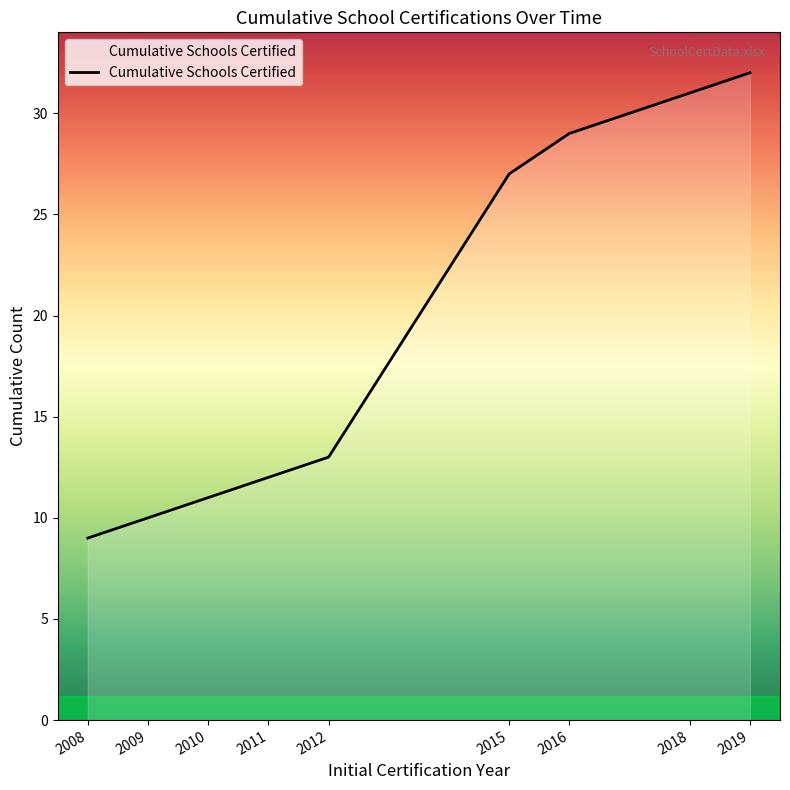

Reading right to left, list all the values displayed in this chart.

32	31	29	27	13	12	11	10	9